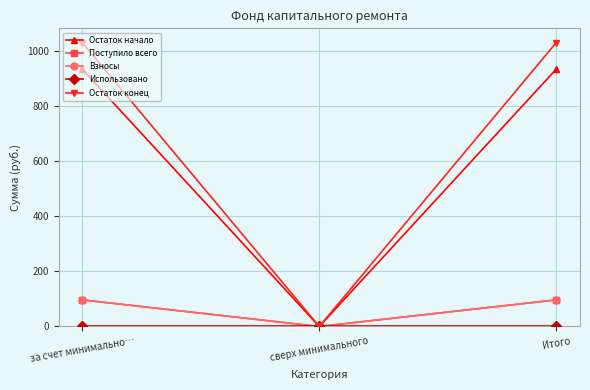

Does the chart have visible grid lines?

Yes